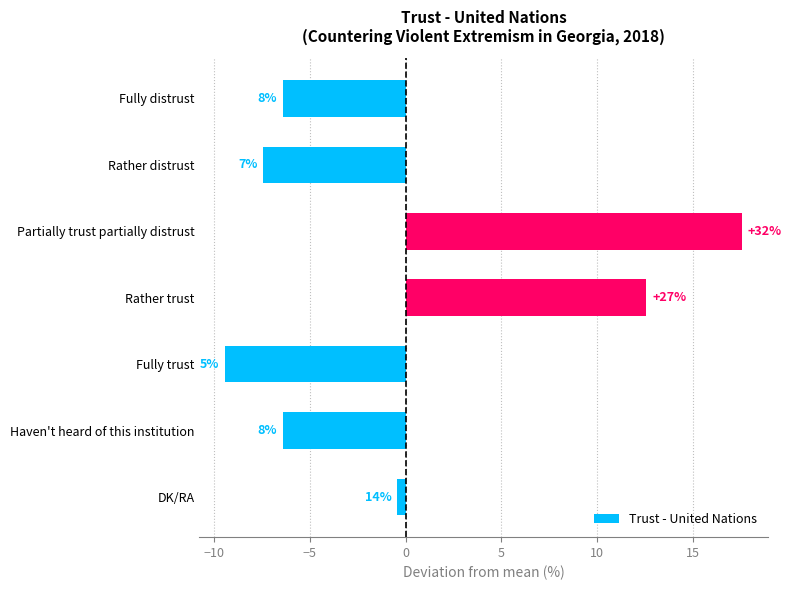

Are the bars horizontal?

Yes